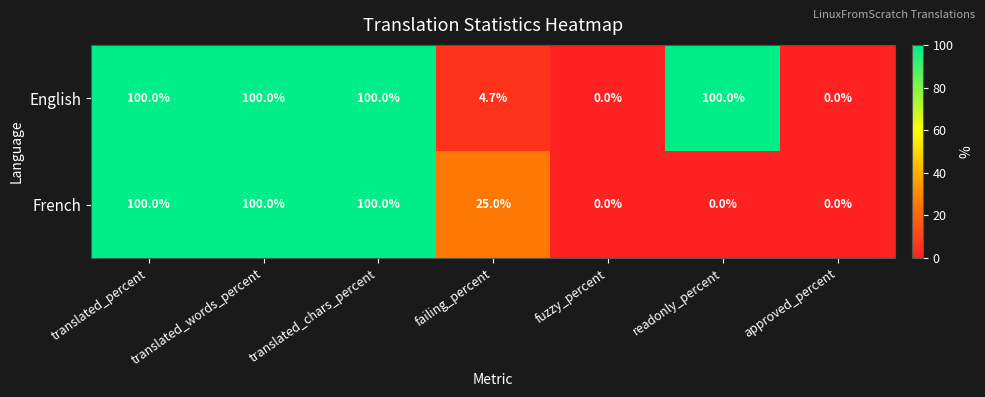

Rank the series by their average value, from highest to lowest.

English, French